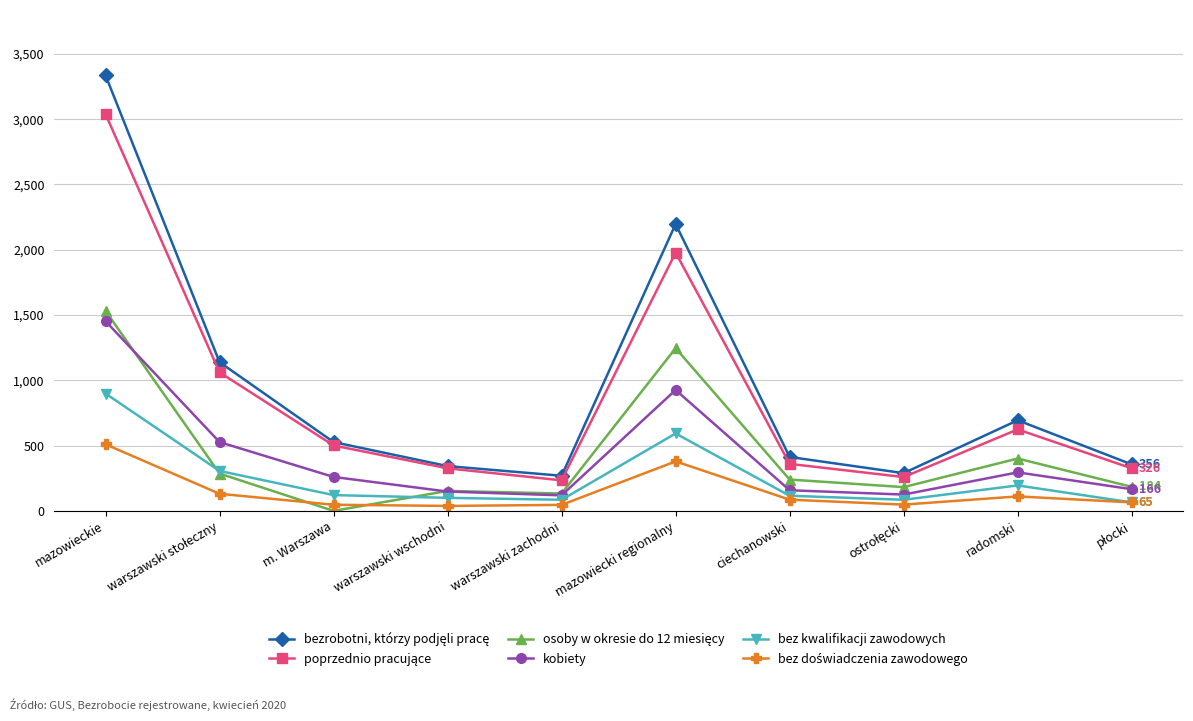

What is the label of the 2nd point from the right?

radomski